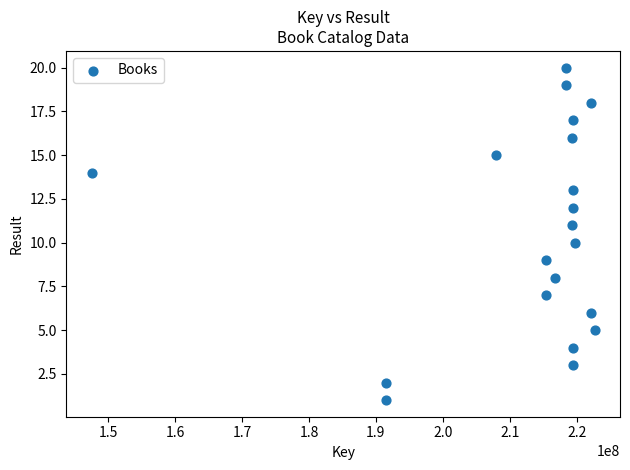

What is the range of X values (max minus min)?

75134751